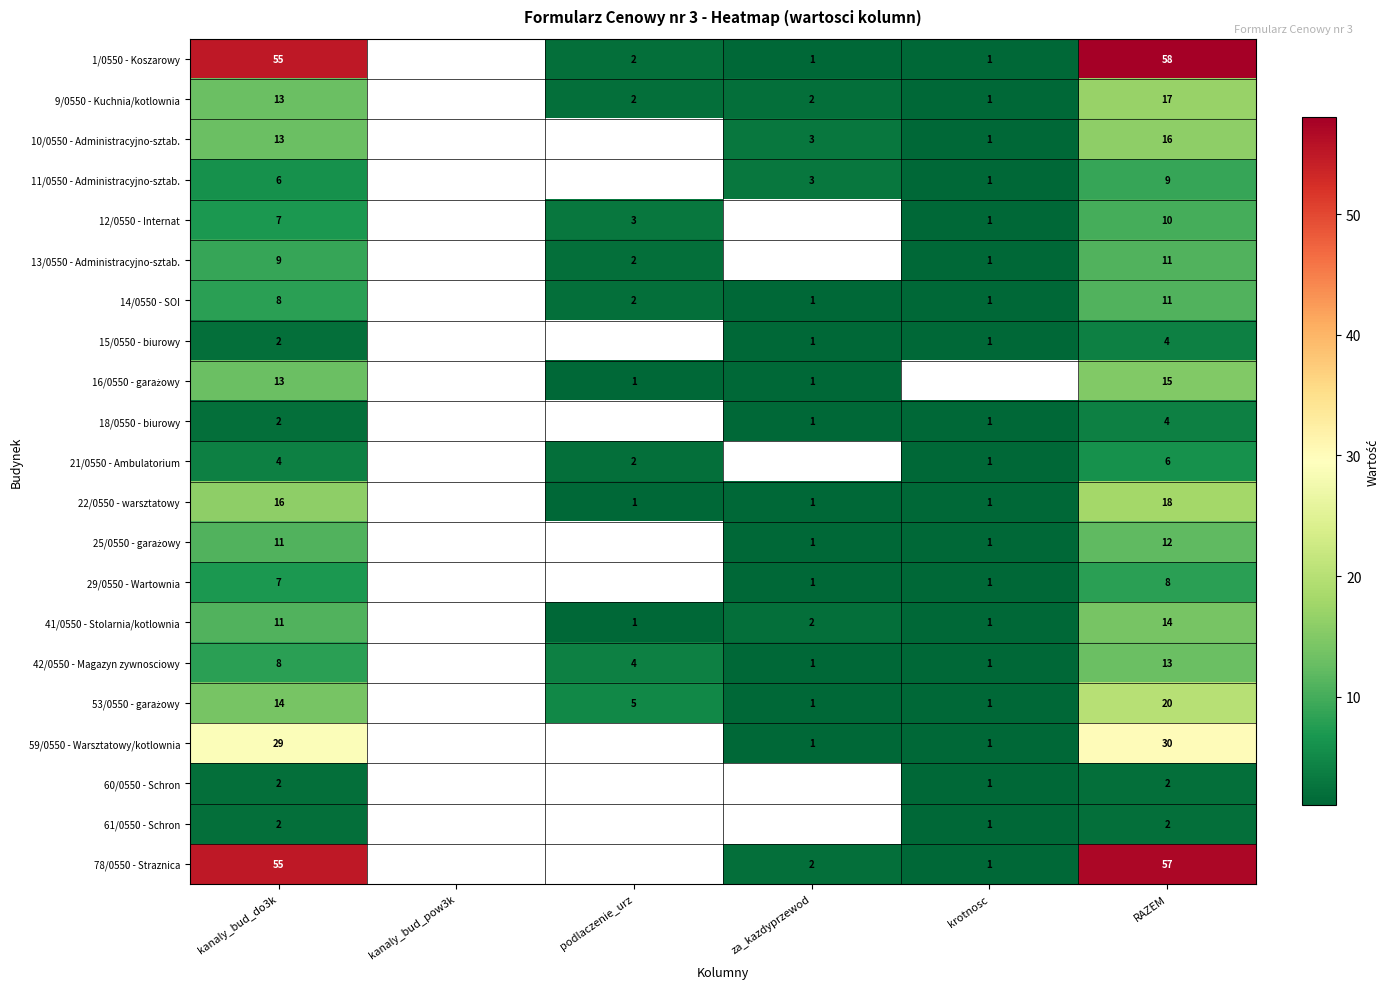

Between RAZEM and za_kazdyprzewod, which is larger?

RAZEM